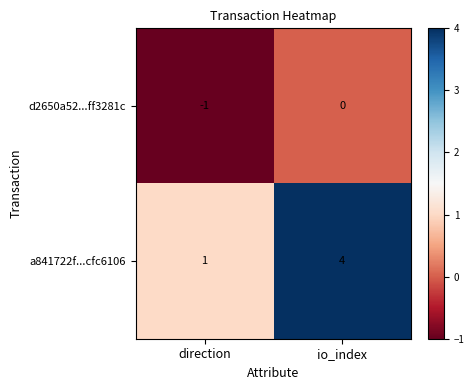

What is the total value across all series at io_index?

4